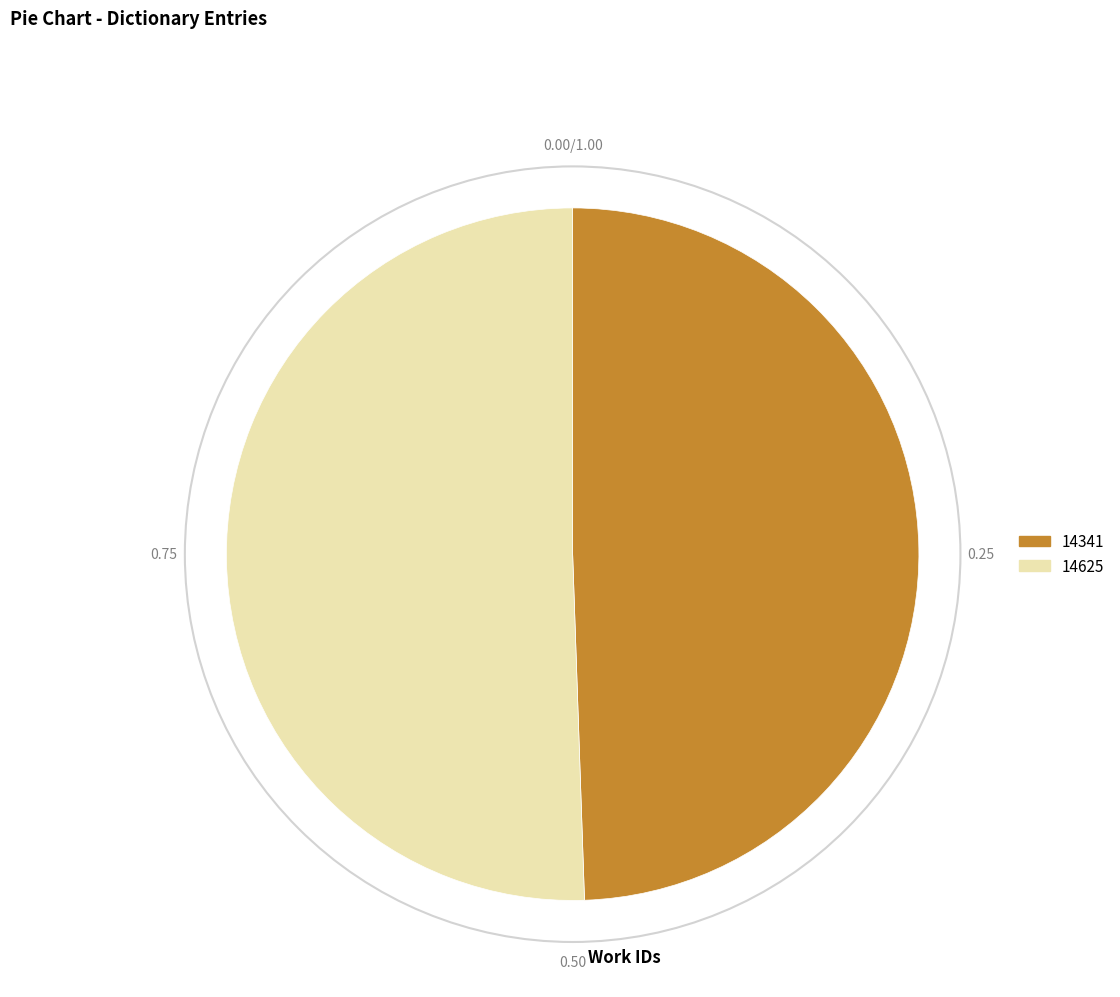

Is the sum of 14625 and 14341 greater than half?

Yes